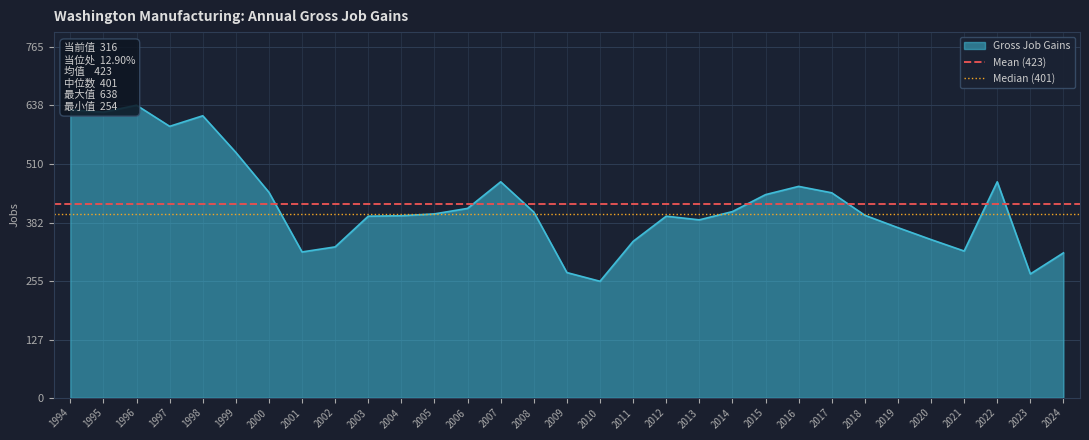

Is it true that Median (401) equals 522.2 at 1995?

False